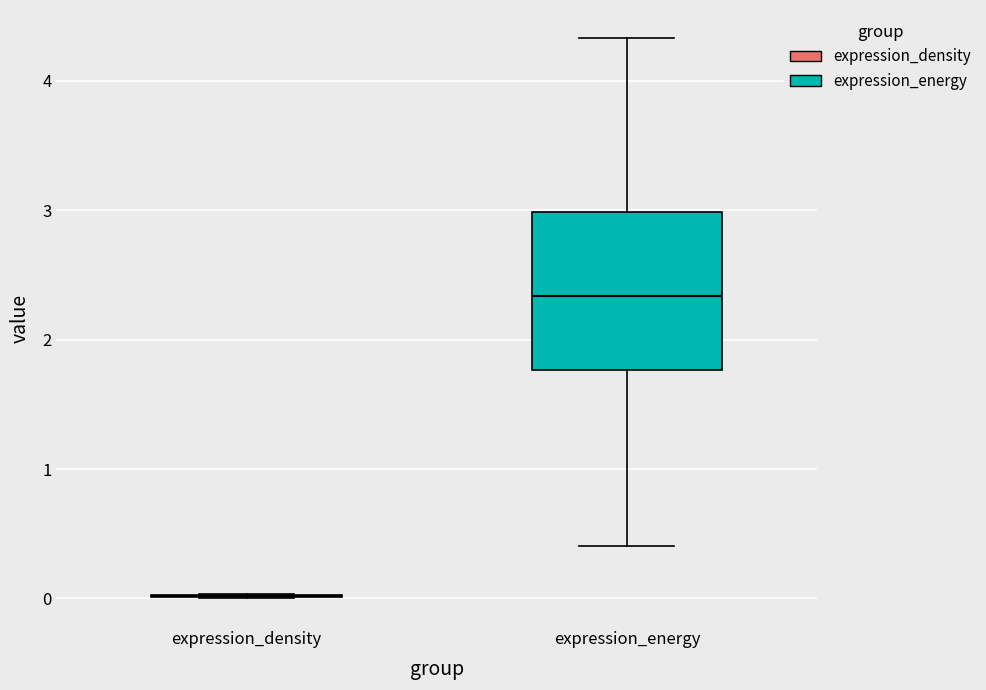

Reading left to right, read every box against the y-axis: the position of its median line, the range the box covers, and the ends of its whiskers. The values are not printed on the chart, so give them approximately, as read against the axis.

expression_density: box collapsed to a line at 0.0, whiskers 0.0 to 0.0
expression_energy: median 2.3, box 1.8 to 3.0, whiskers 0.4 to 4.3